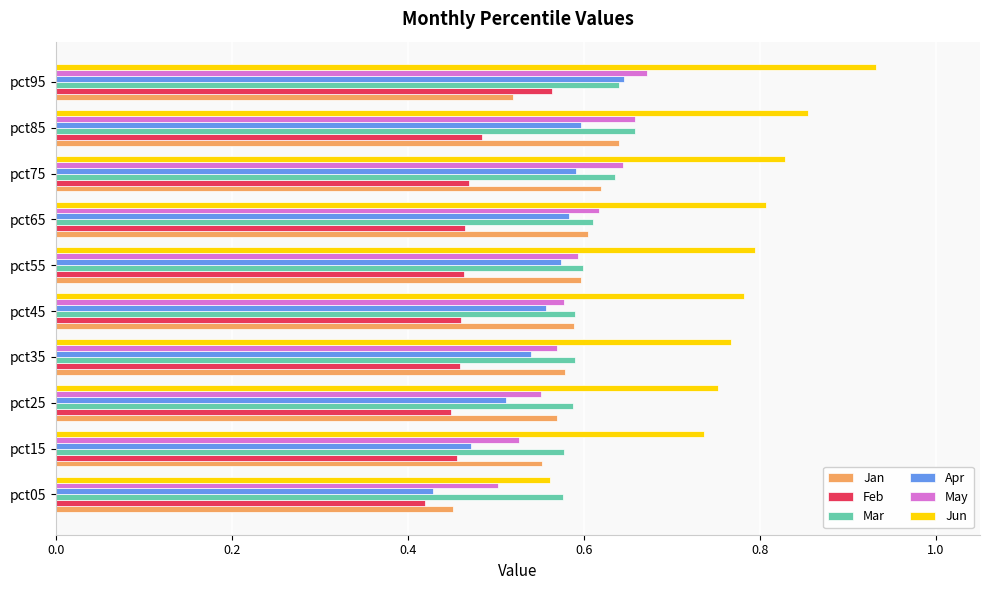

At which category does the chart reach its minimum across all series?

pct05